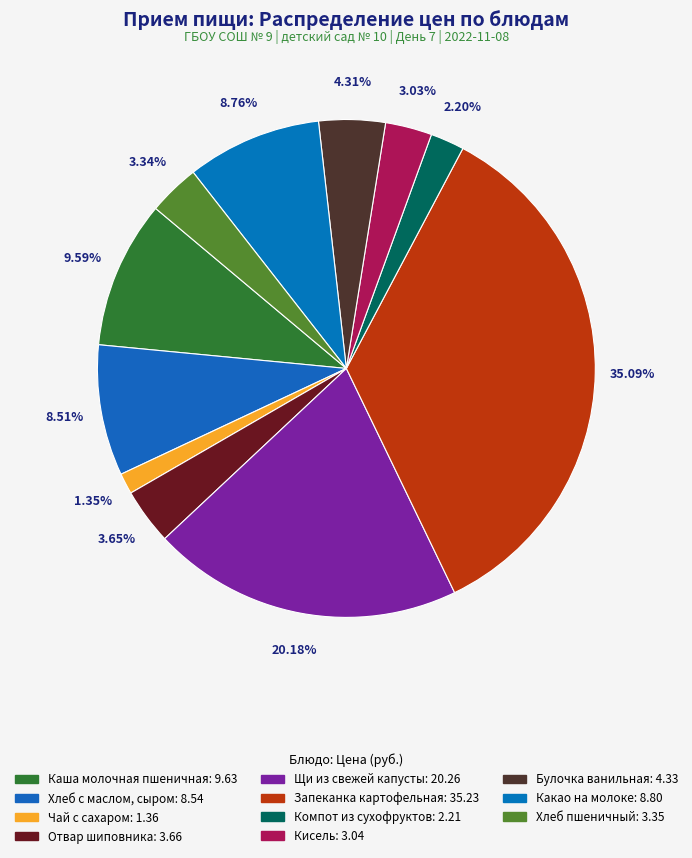

Is it true that Хлеб с маслом, сыром is 16% of the pie?

False